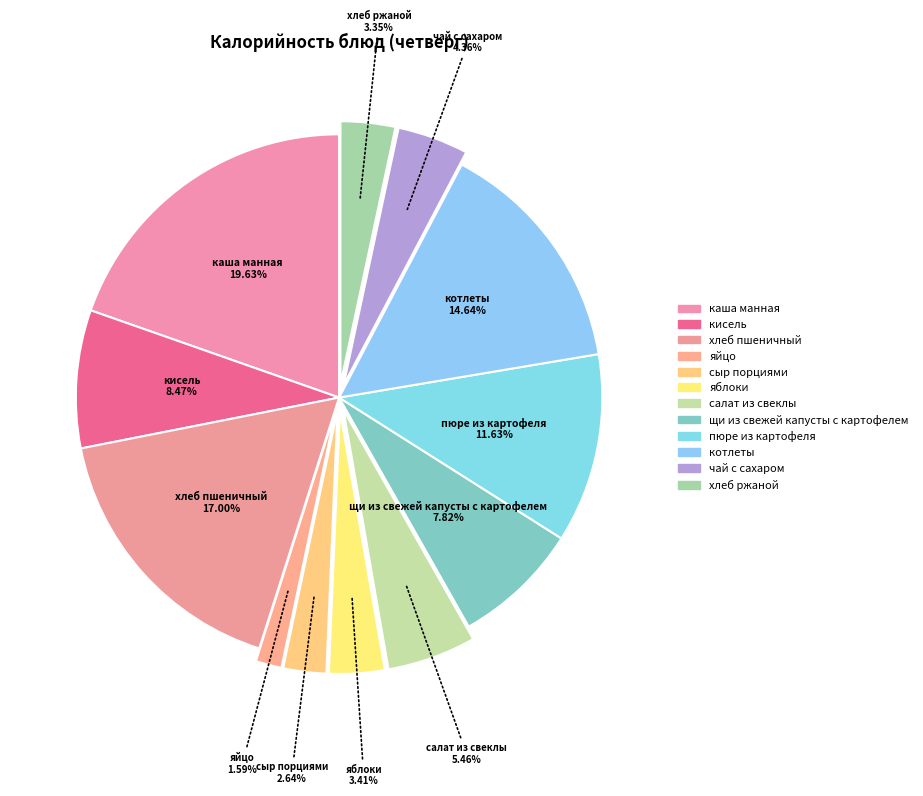

Combined, do салат из свеклы and хлеб ржаной account for over 50%?

No